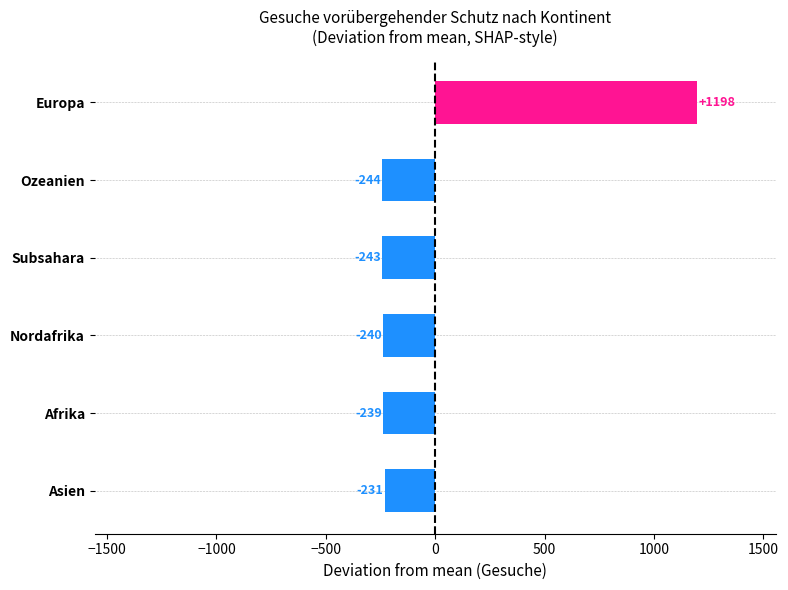

How many groups of bars are there?

6